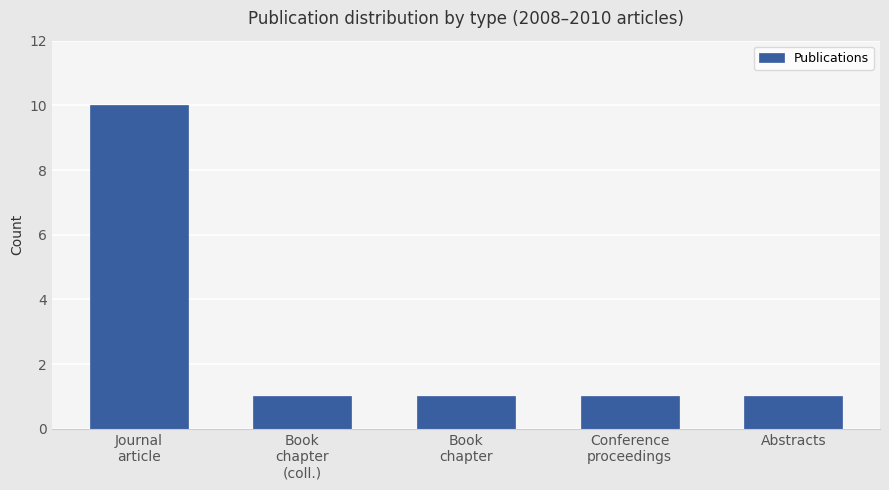

The value at Journal
article is 4. True or false?

False